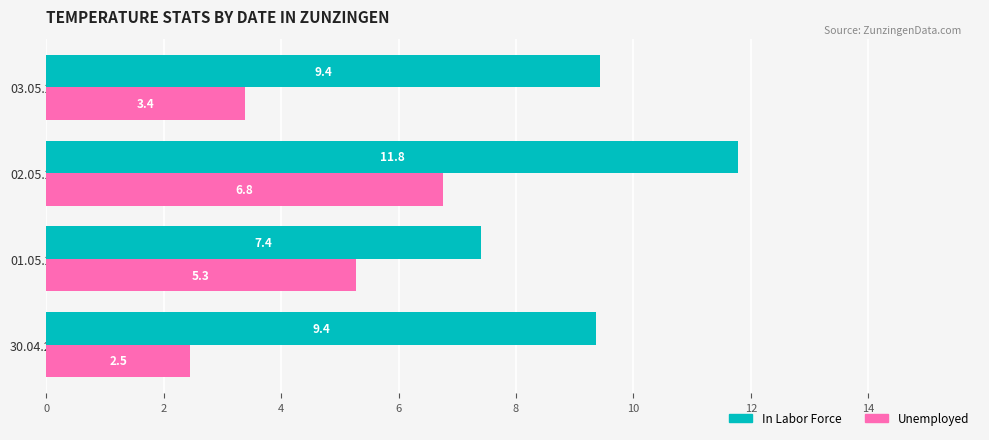

How many categories are shown in the chart?

4